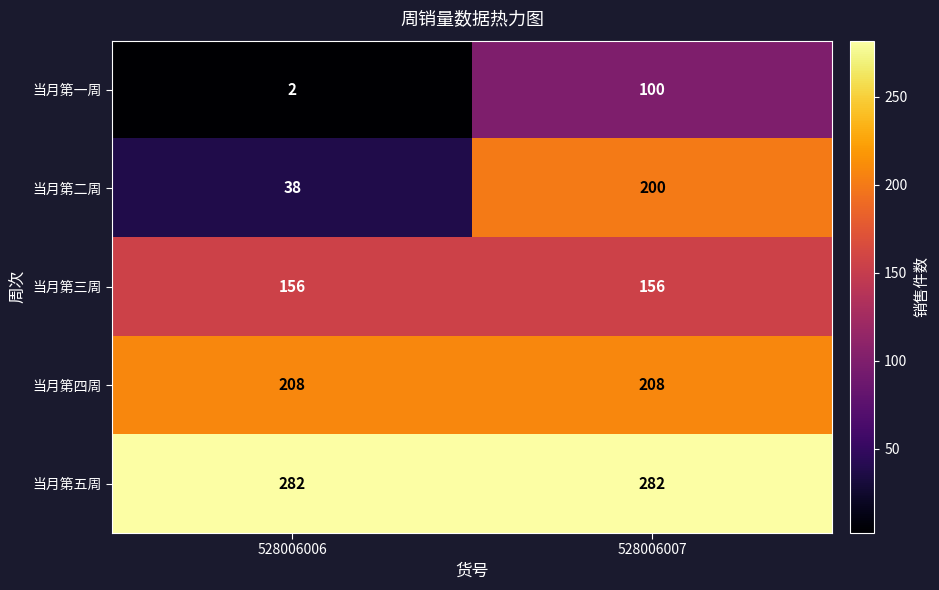

What is the difference between the highest and lowest values at 528006007?

182